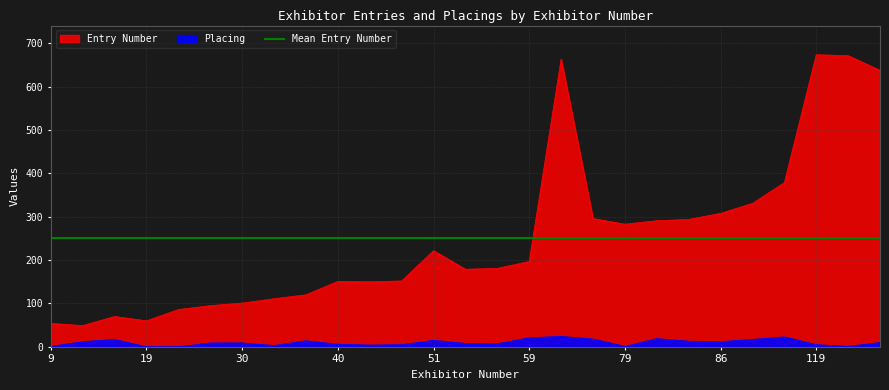

At which label is Placing closest to 12?

17